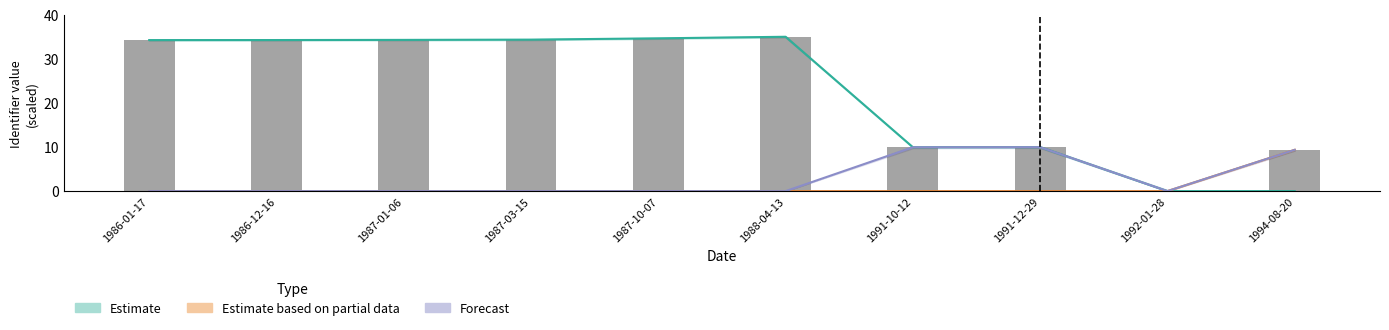

What is the sum of the Estimate values at 1994-08-20 and 1991-10-12?

10.0